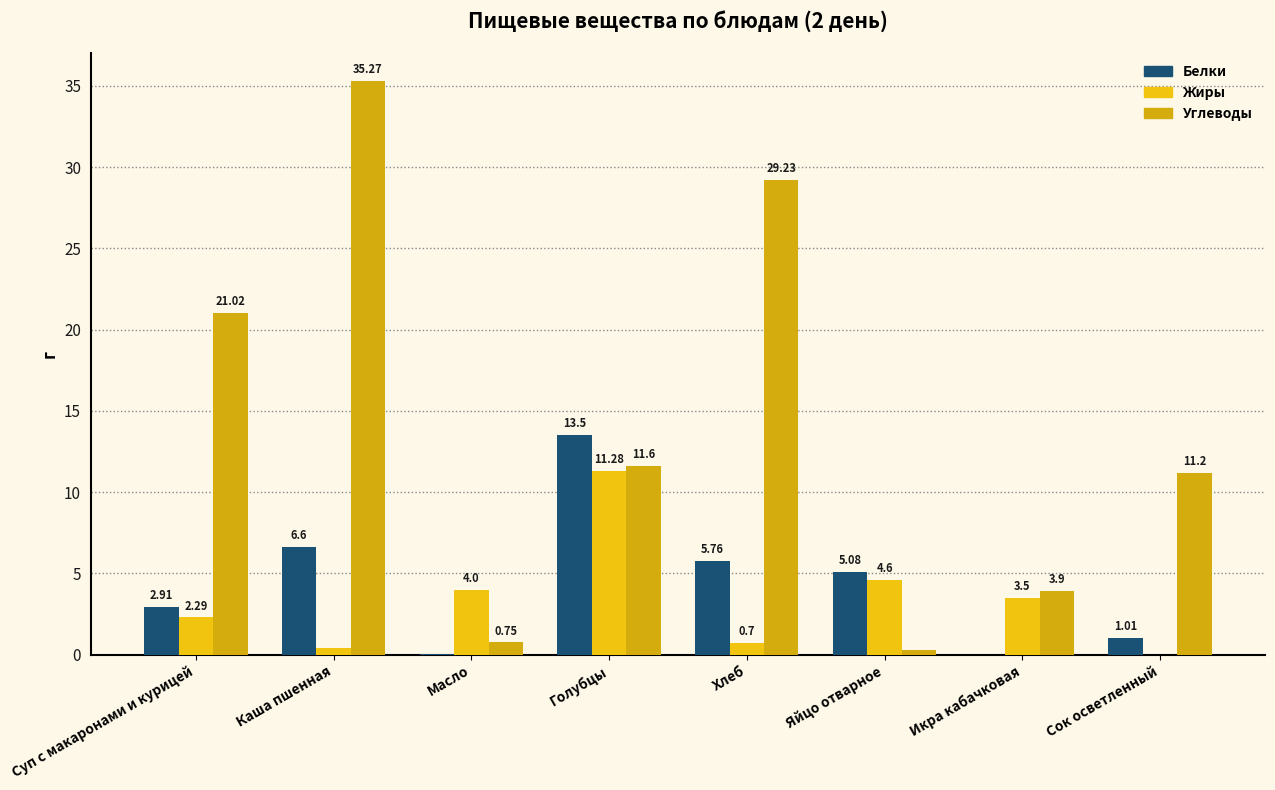

Which label corresponds to the largest value in the chart?

Каша пшенная